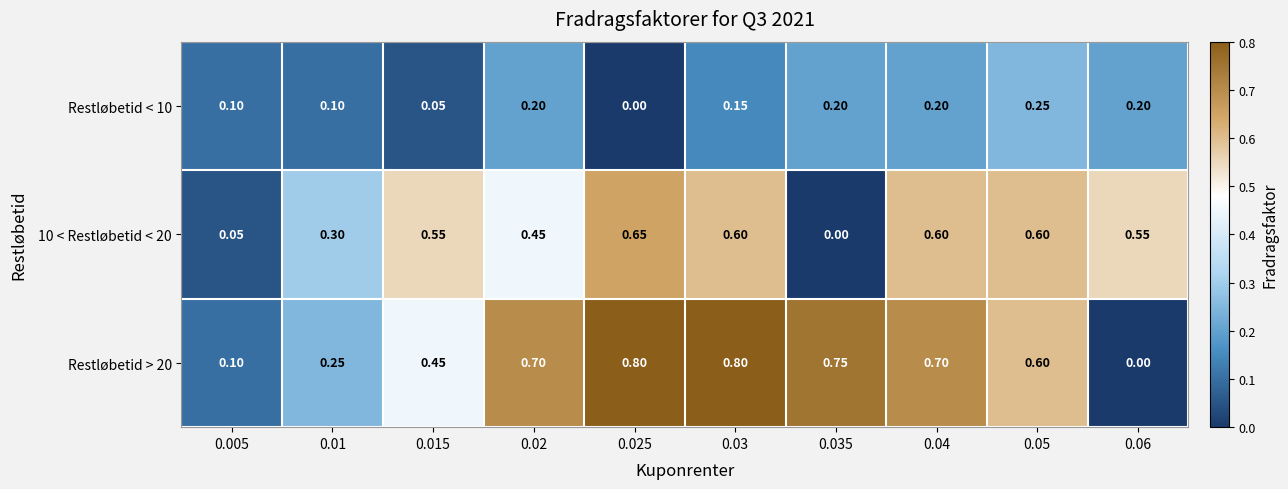

Which series changed the most between 0.015 and 0.06?

Restløbetid > 20